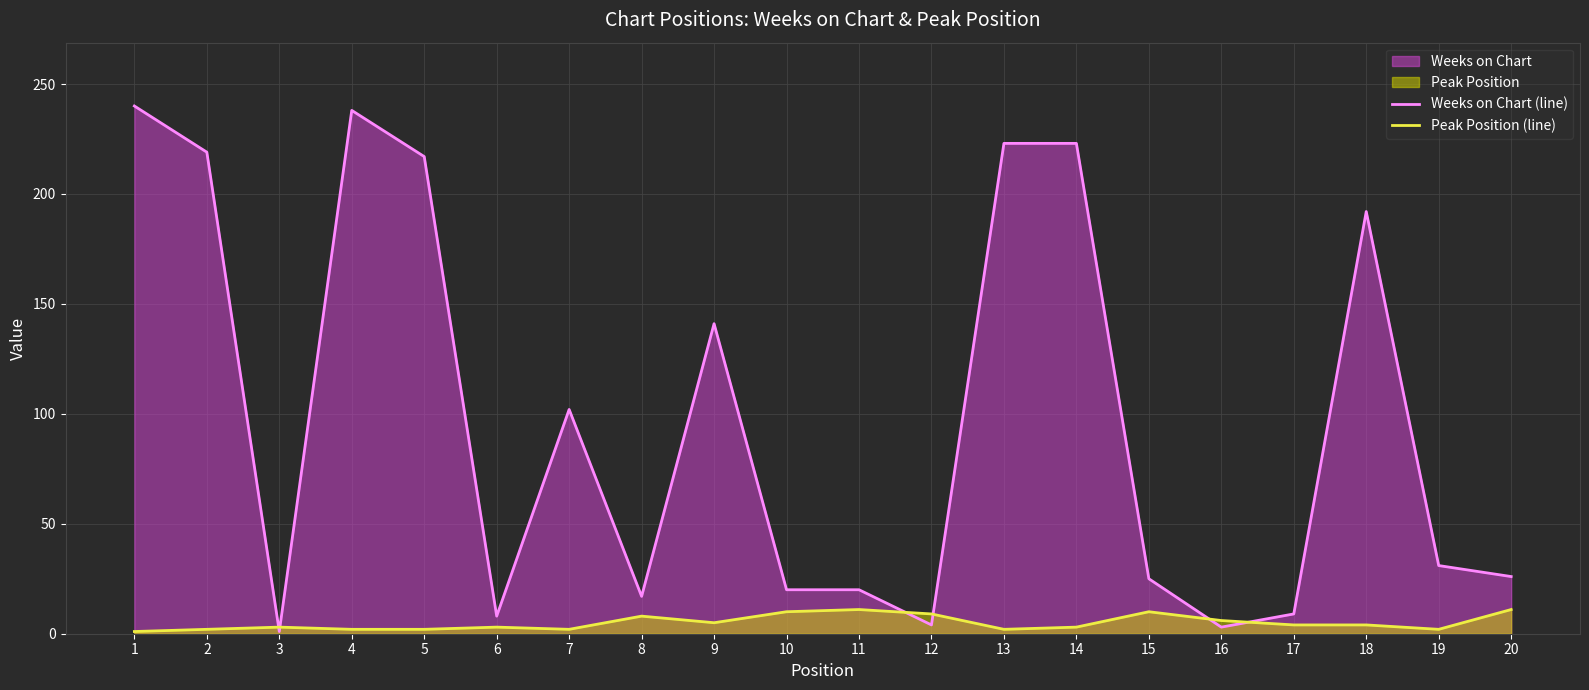

Which series changed the most between 2 and 9?

Weeks on Chart (line)